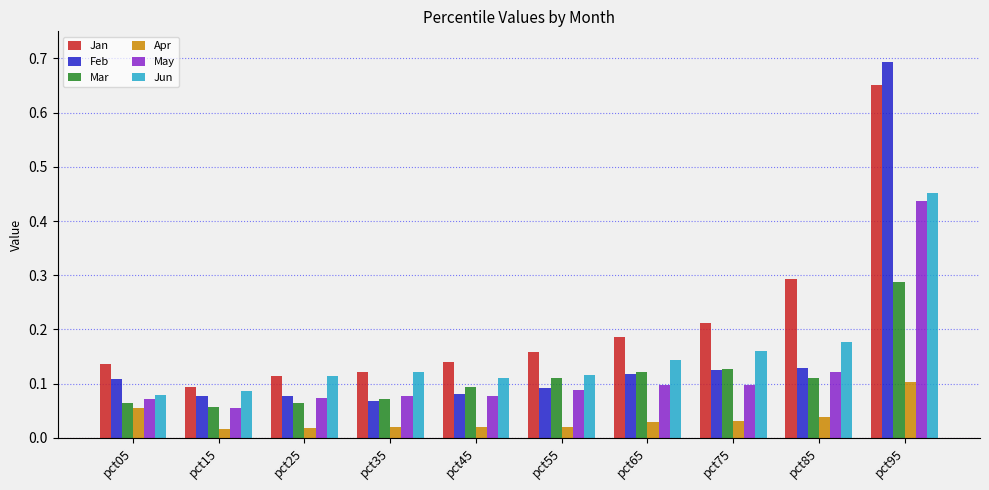

The value of Jun at pct15 is 0.1. True or false?

True